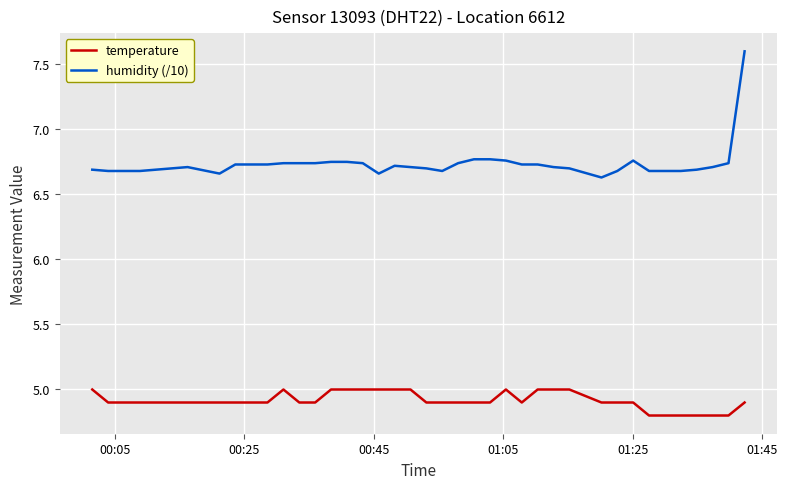

Which series has the largest range (max minus min)?

humidity (/10)